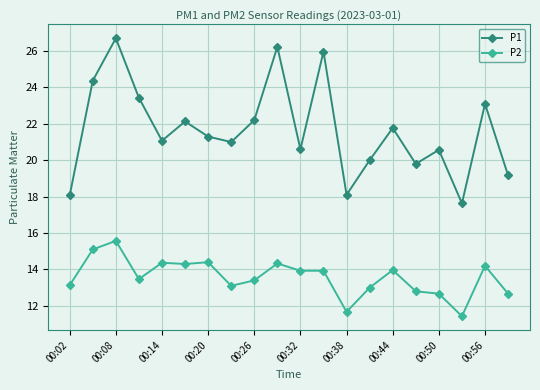

True or false: P2 has more than 0 interior local peaks.

True